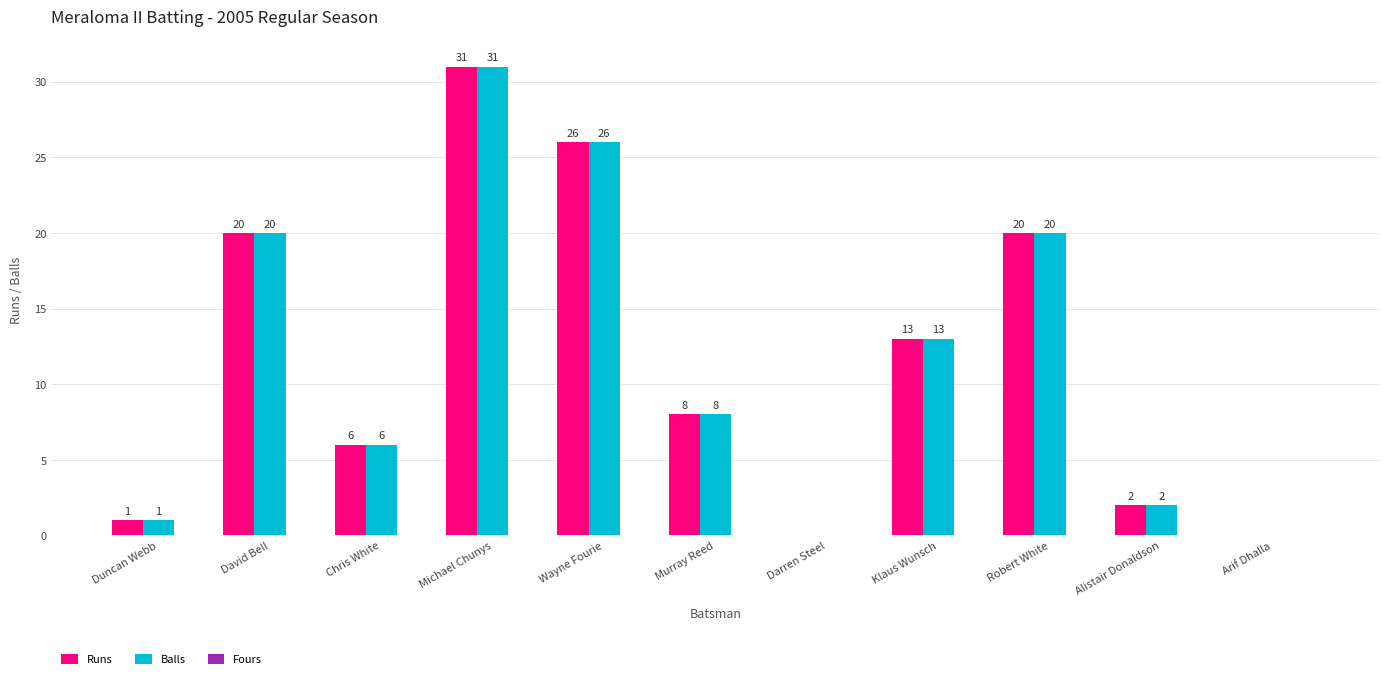

What is the total value across all series at David Bell?

40